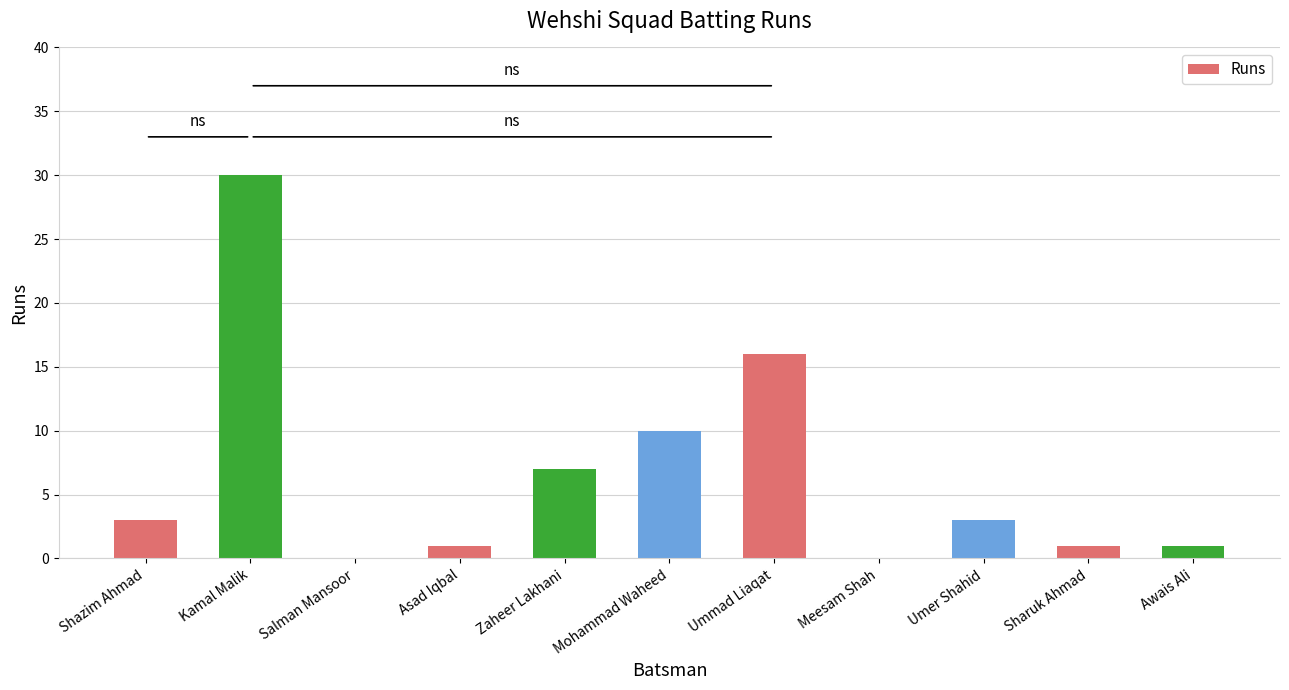

Reading right to left, list all the values displayed in this chart.

1	1	3	0	16	10	7	1	0	30	3